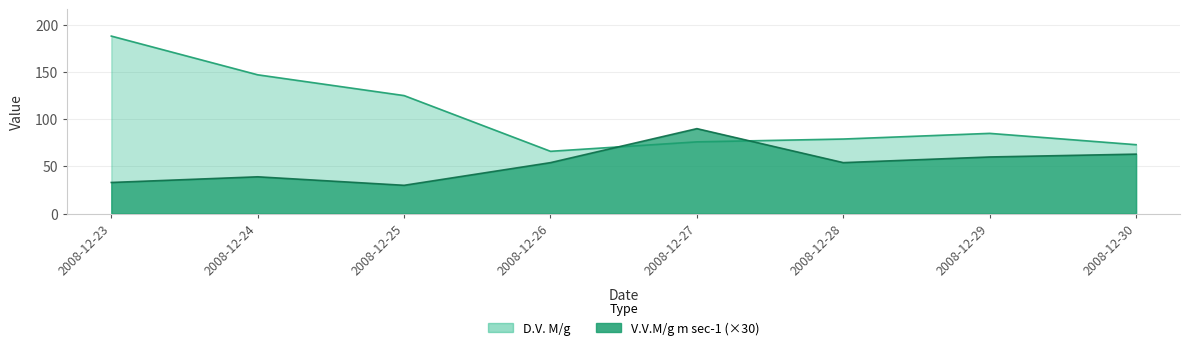

The V.V.M/g m sec-1 series shows 11 at 2008-12-23. True or false?

False